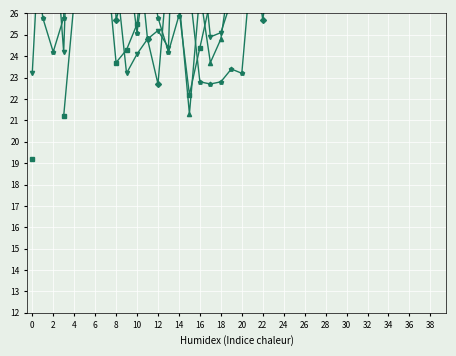

Between which two adjacent categories do col_14 and col_26 first intersect?

0 and 2